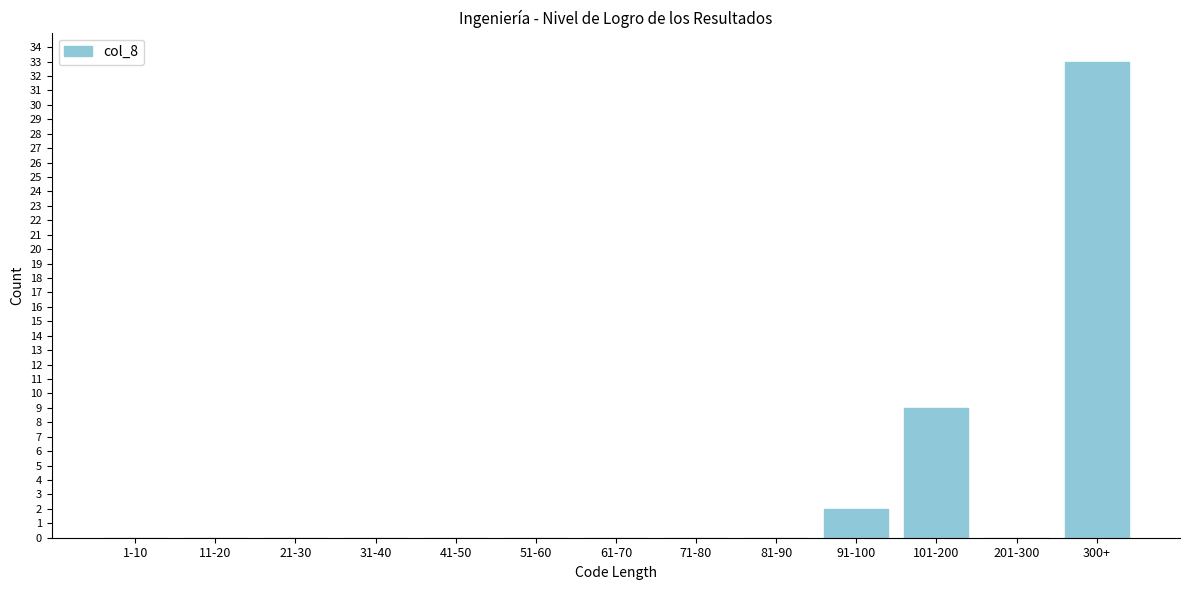

Reading left to right, list all the values displayed in this chart.

1-10=0	11-20=0	21-30=0	31-40=0	41-50=0	51-60=0	61-70=0	71-80=0	81-90=0	91-100=2	101-200=9	201-300=0	300+=33